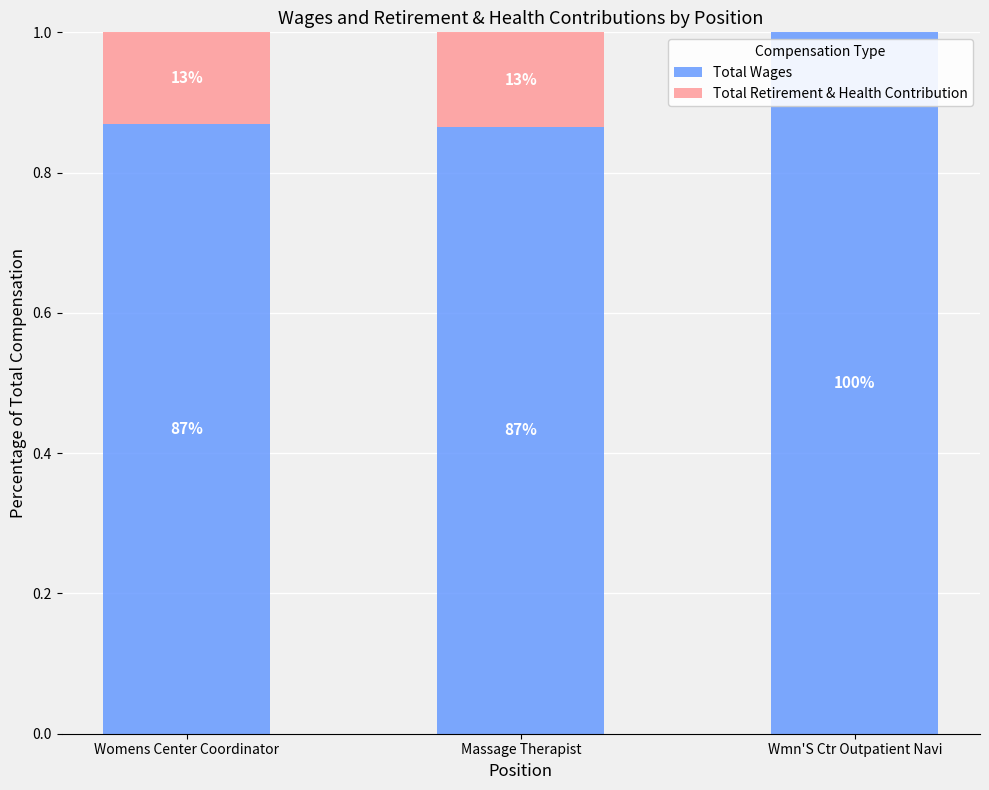

At which category is the sum across all series the highest?

Womens Center Coordinator